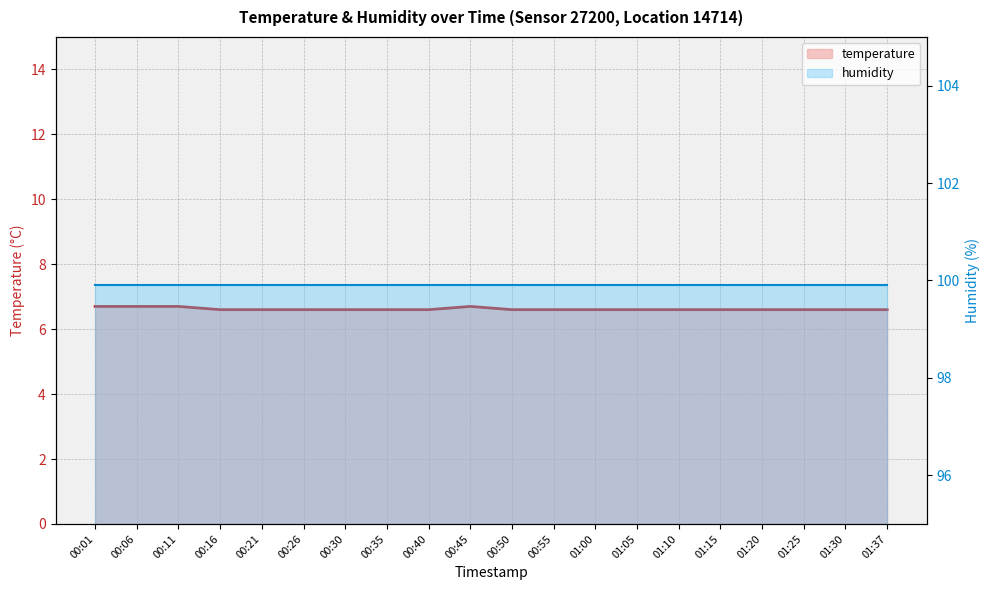

What is the difference between the second highest and second lowest values?

0.1